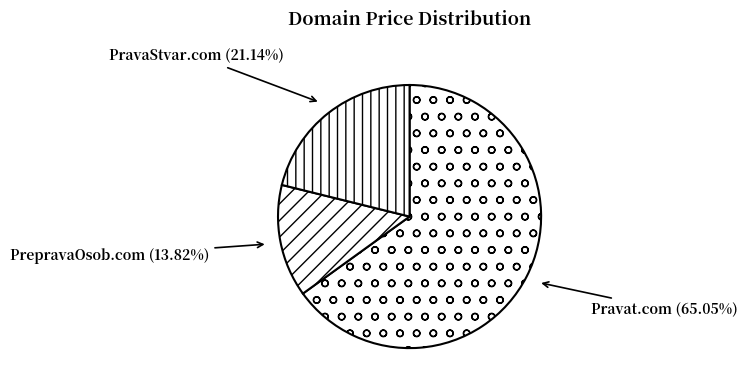

Count the number of slices in the pie.

3